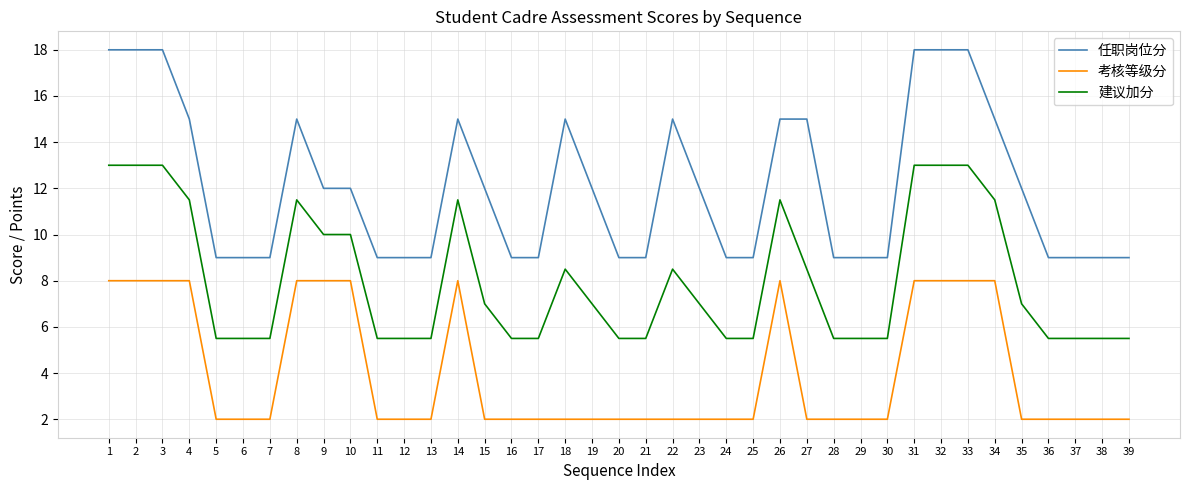

Which series has the widest spread of values?

任职岗位分